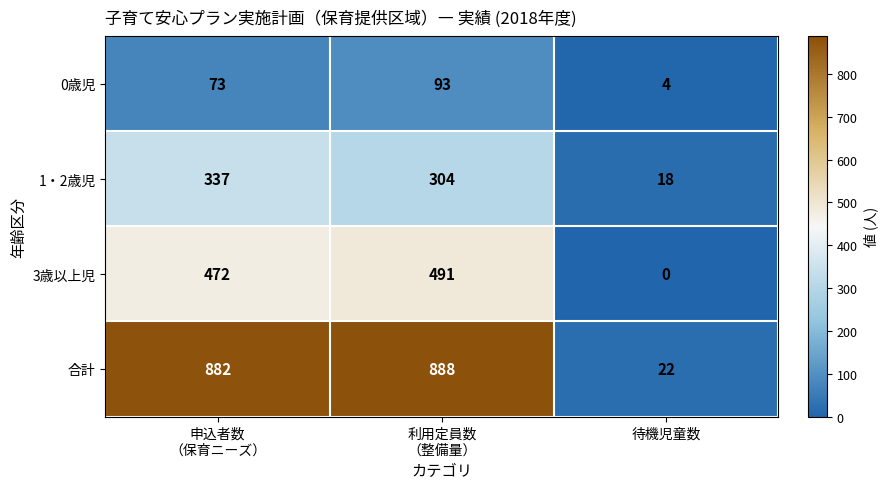

Which series has the largest total across all categories?

合計